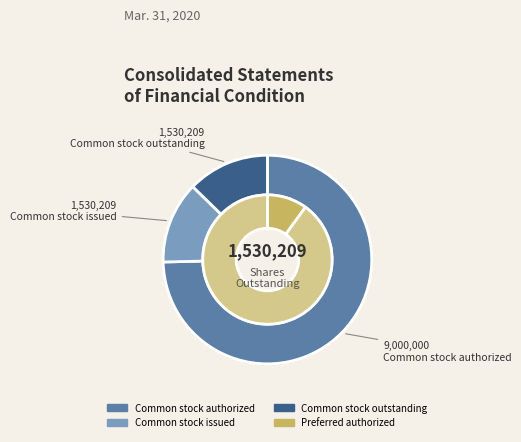

Which slice is the largest?

Common stock authorized